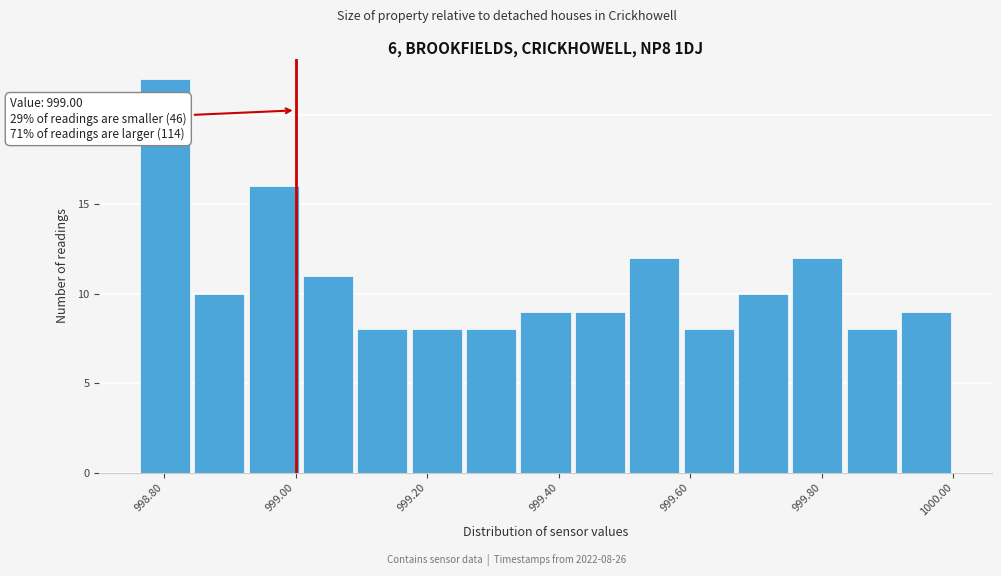

Over which range of the x-axis is the bar tallest?

998.76 to 998.84